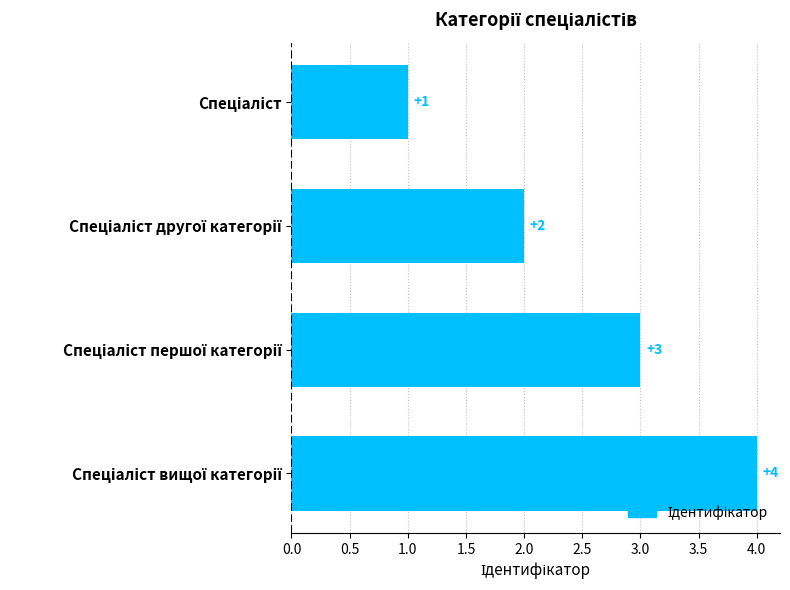

What is the value of the 4th bar from the top?

4